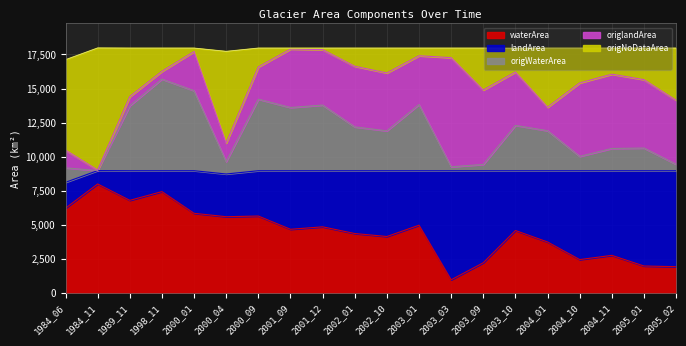

Which category has the highest value in the waterArea series?

1984_11